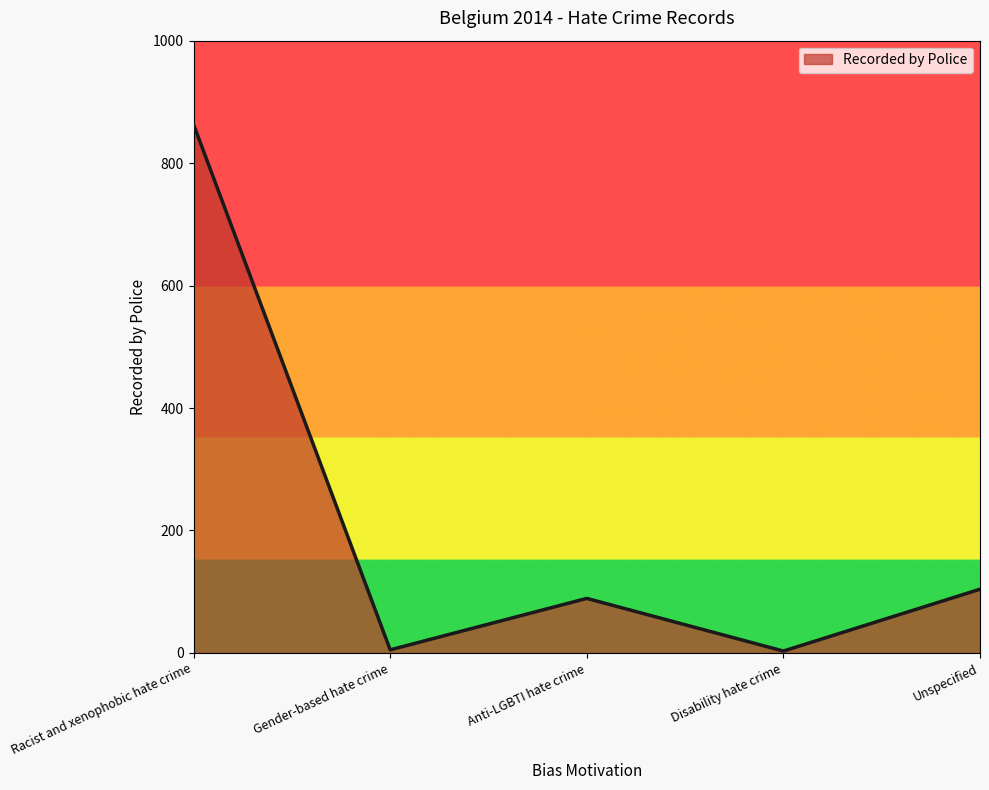

The chart shows a value of 3 at Disability hate crime. True or false?

True